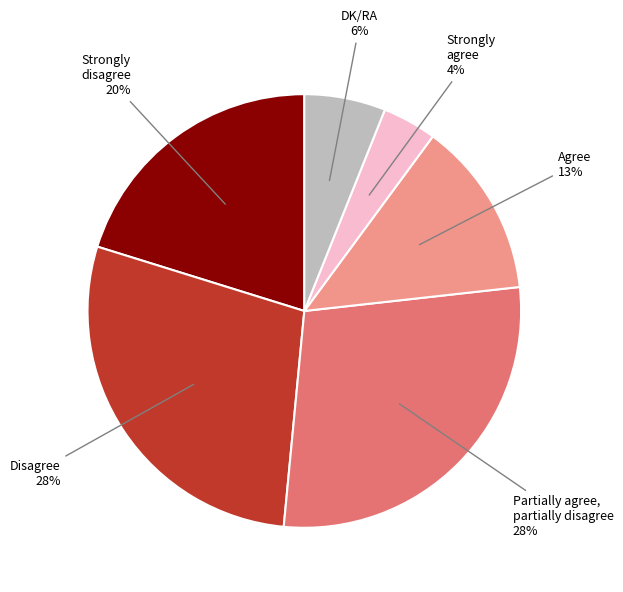

Does any single category account for the majority?

No